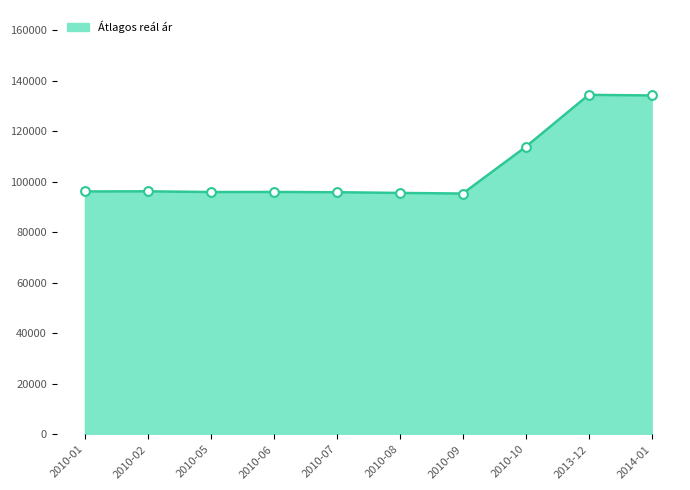

Which has a higher value, 2010-08 or 2014-01?

2014-01